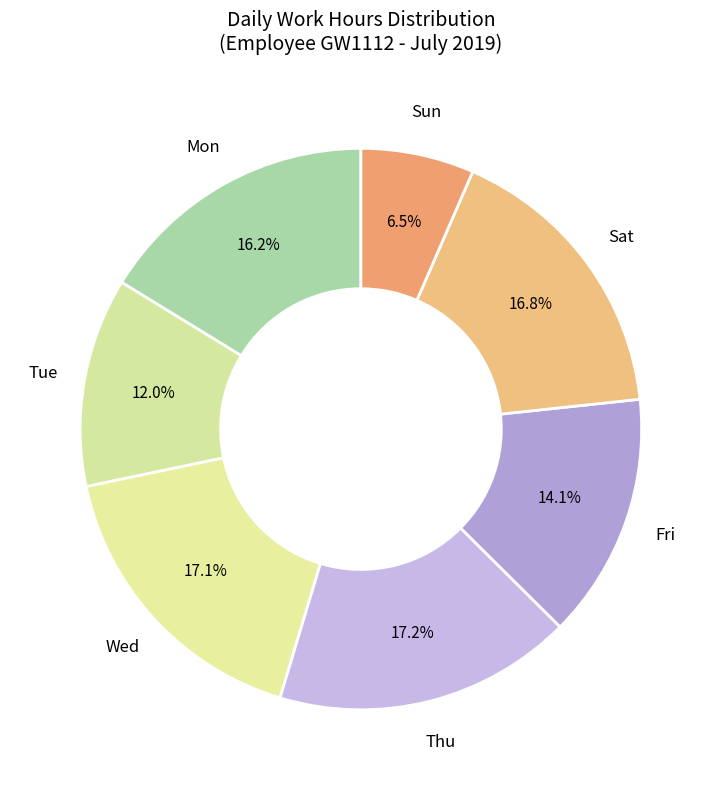

How many slices are in this pie chart?

7